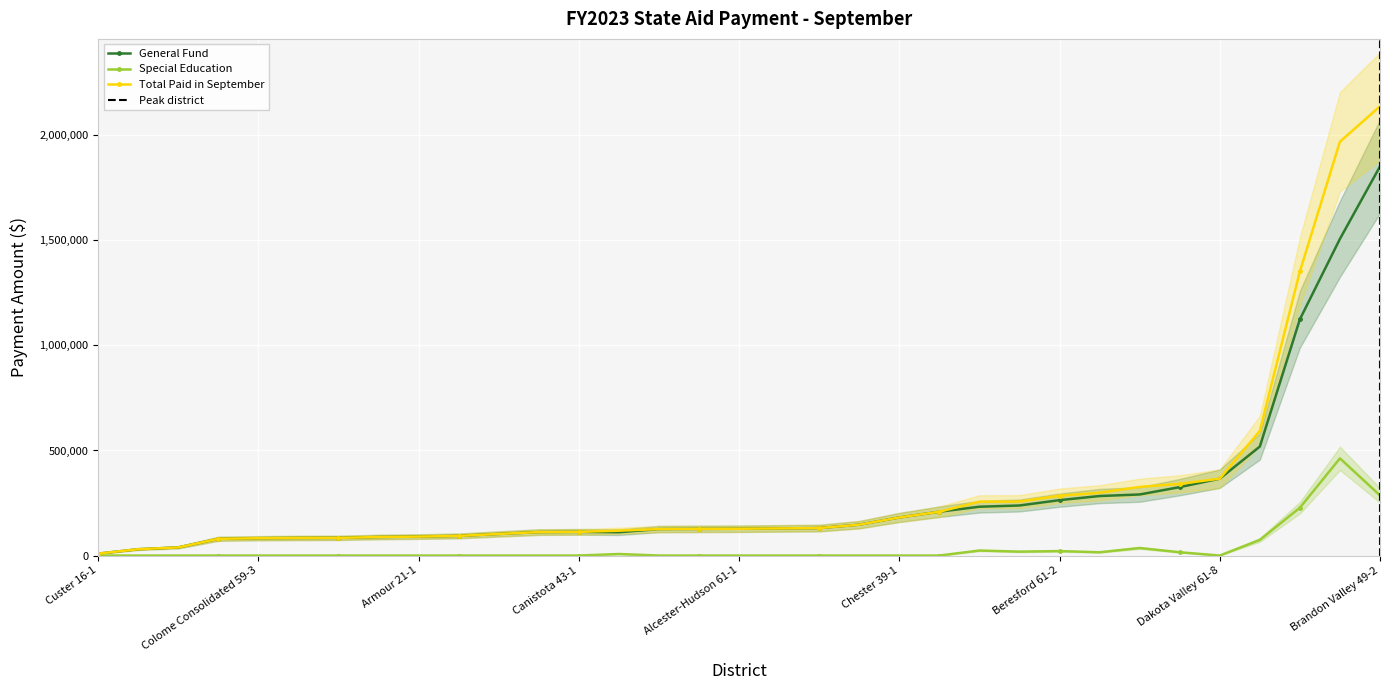

What are all the series names shown in the legend?

General Fund, Special Education, Total Paid in September